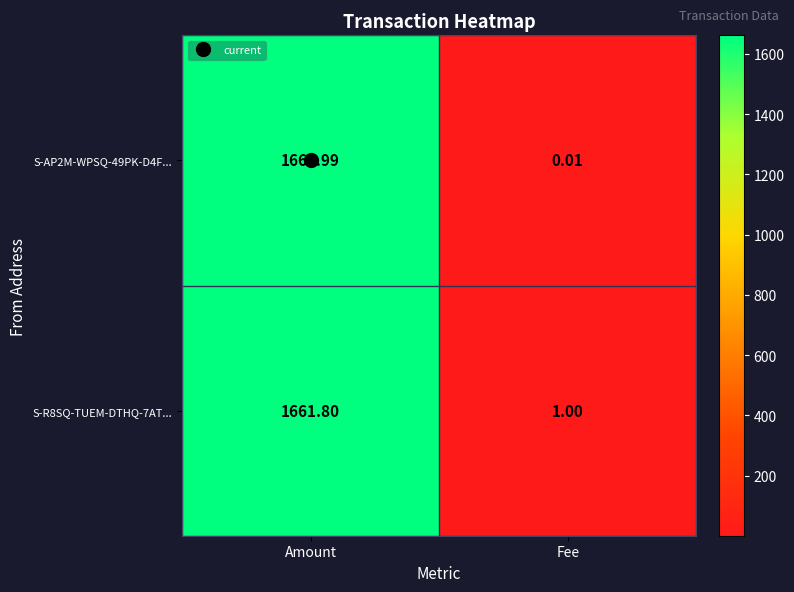

Which series has the largest total across all categories?

S-R8SQ-TUEM-DTHQ-7AT...